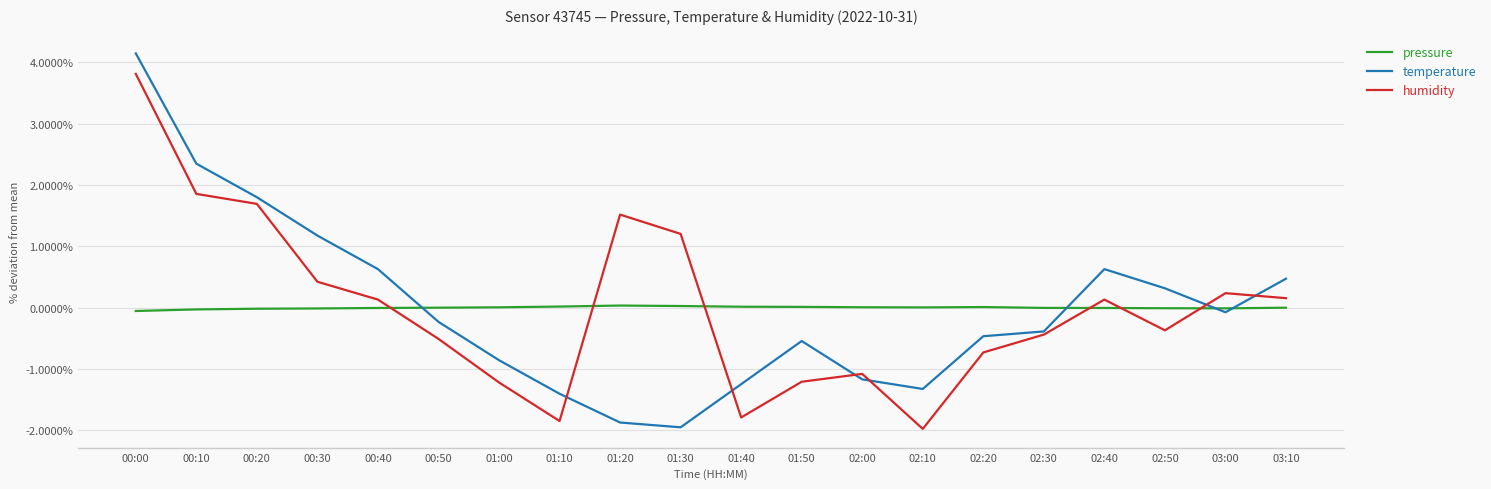

At which label does temperature first exceed 0?

00:00